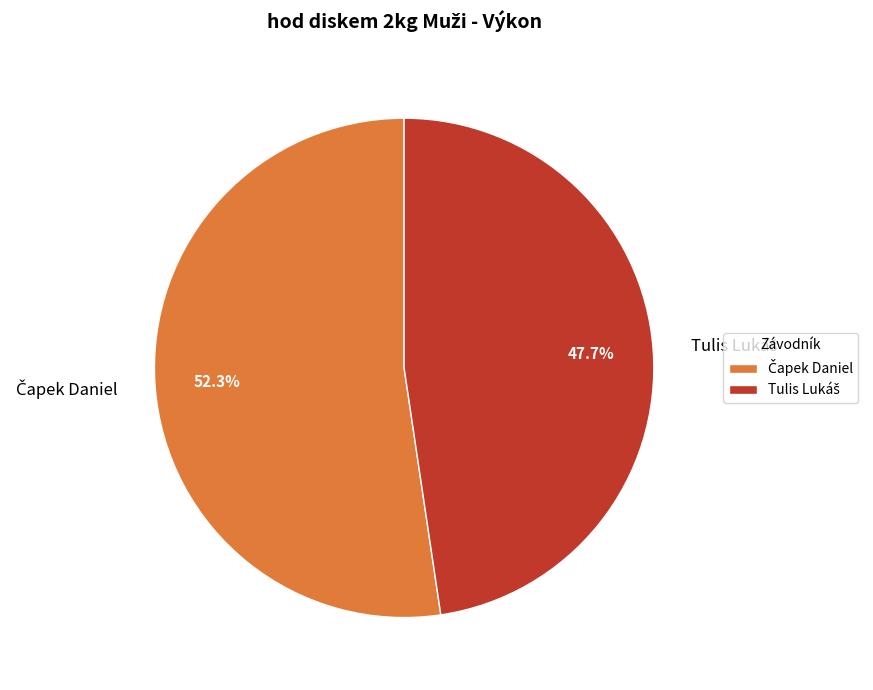

Is there any slice that represents more than half of the pie?

Yes